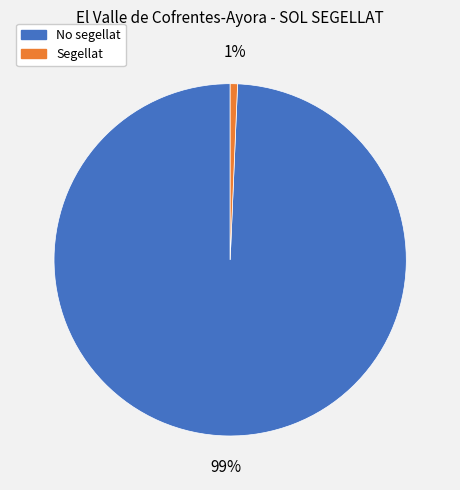

True or false: Segellat accounts for 11% of the total.

False